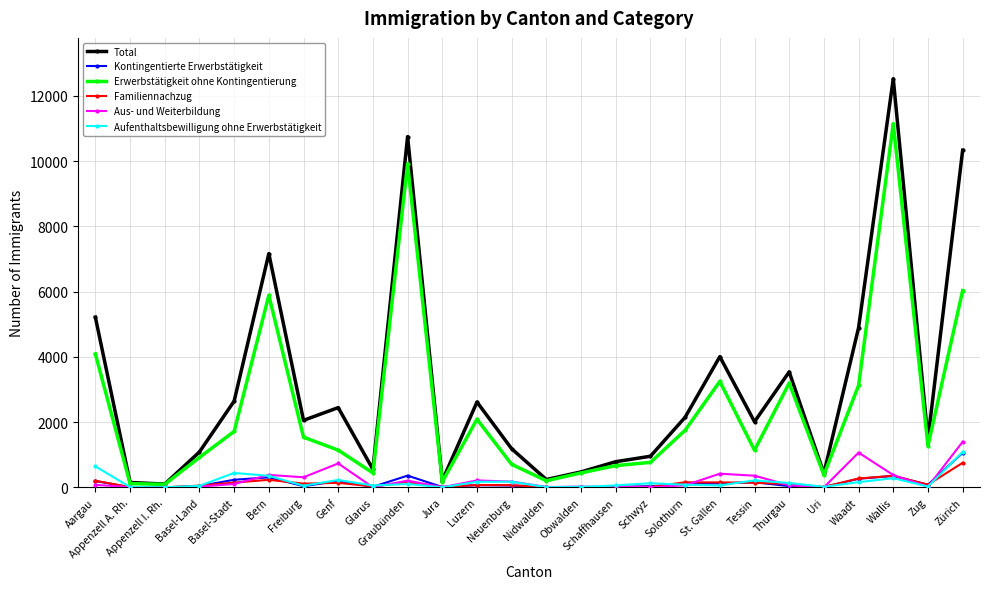

What are all the series names shown in the legend?

Total, Kontingentierte Erwerbstätigkeit, Erwerbstätigkeit ohne Kontingentierung, Familiennachzug, Aus- und Weiterbildung, Aufenthaltsbewilligung ohne Erwerbstätigkeit